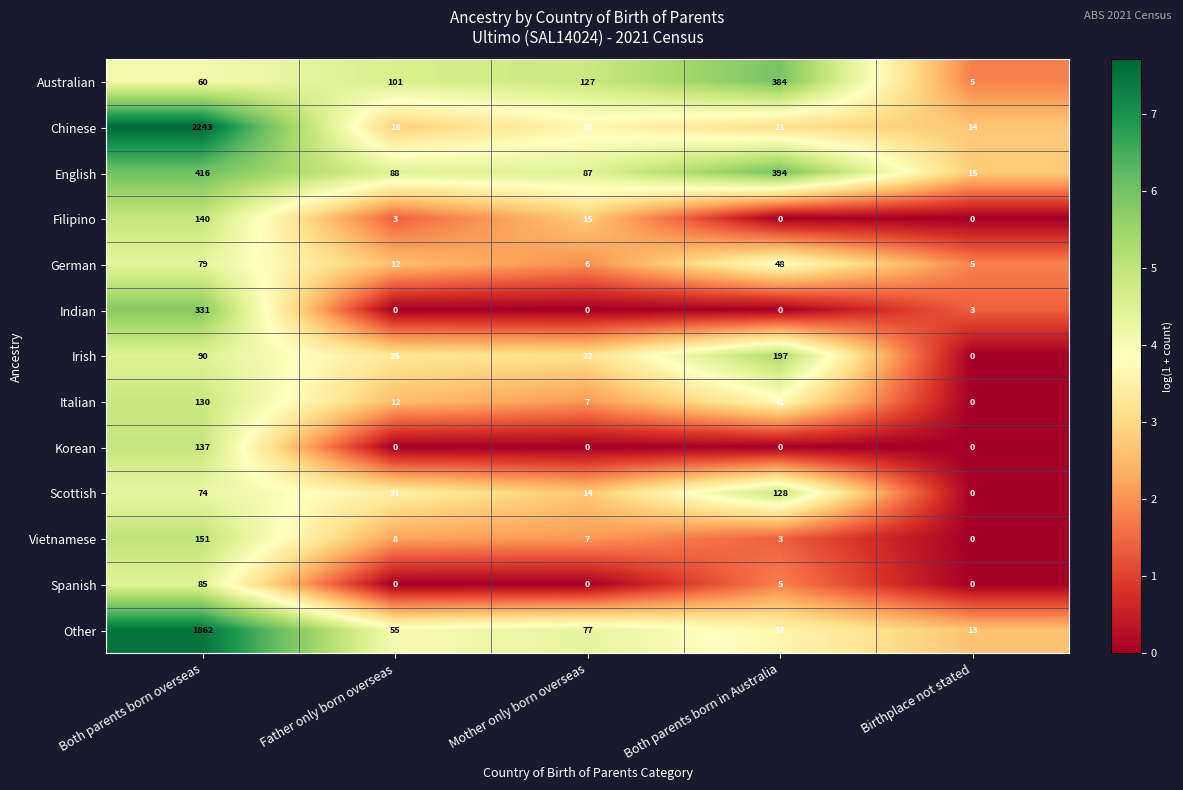

Which series has the largest total across all categories?

Chinese